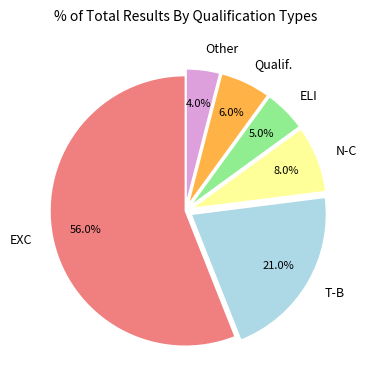

What percentage is the ELI slice, to the nearest percent?

5%